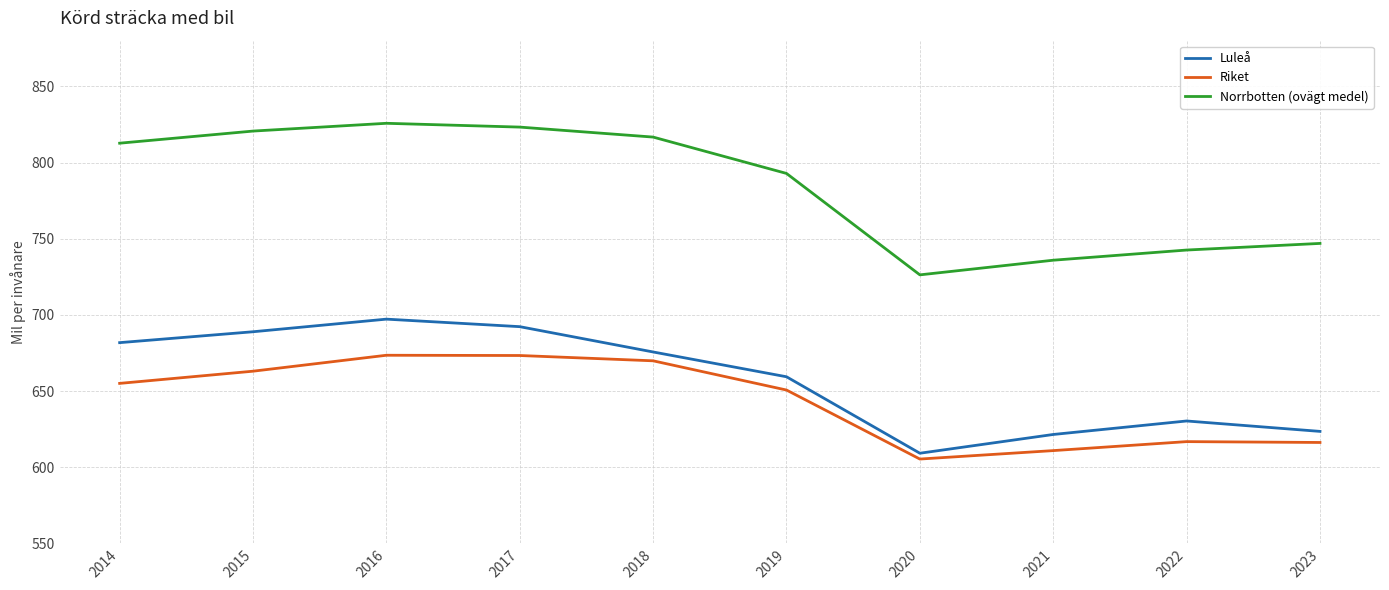

What is the greatest value displayed?

825.8